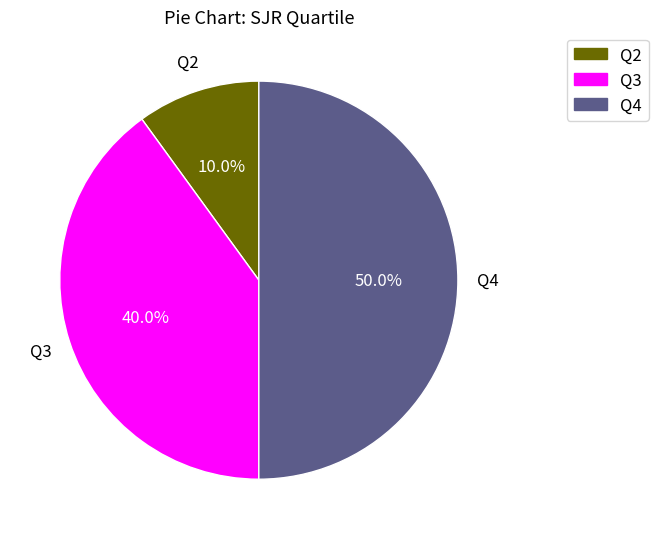

Combined, what portion of the pie is Q3 and Q2?

50.0%